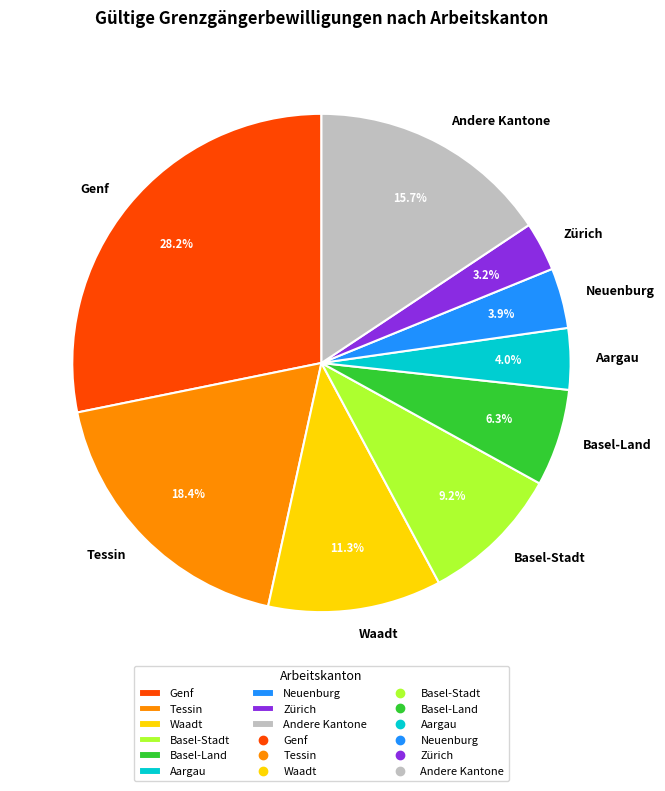

What percentage is NOT represented by Neuenburg?

96.1%